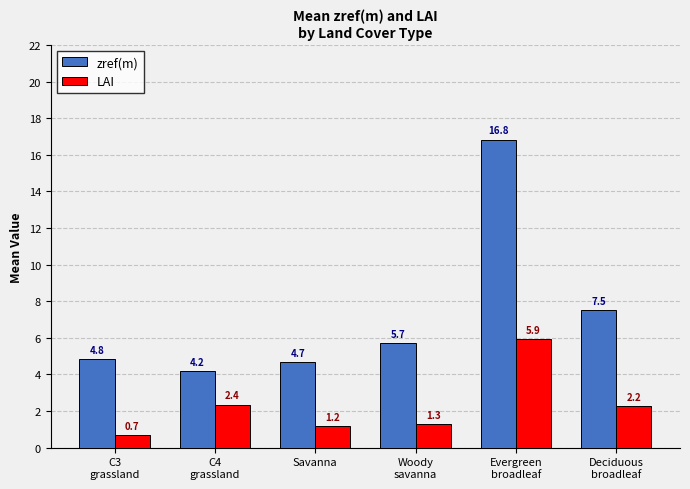

Between Evergreen
broadleaf and Deciduous
broadleaf, which series saw the biggest shift?

zref(m)